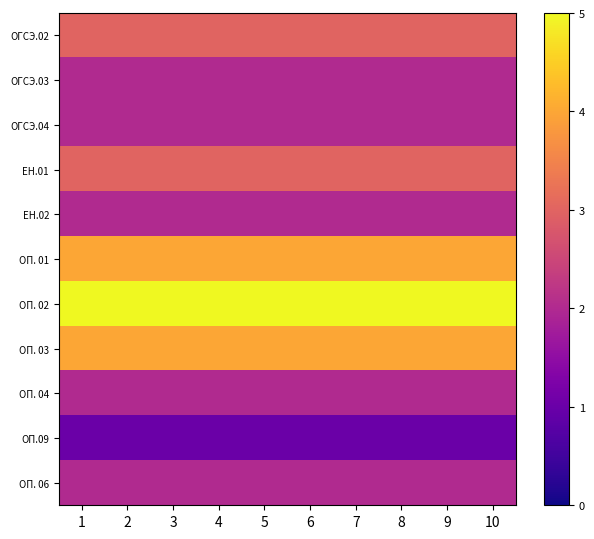

Between 4 and 7, which is larger?

4